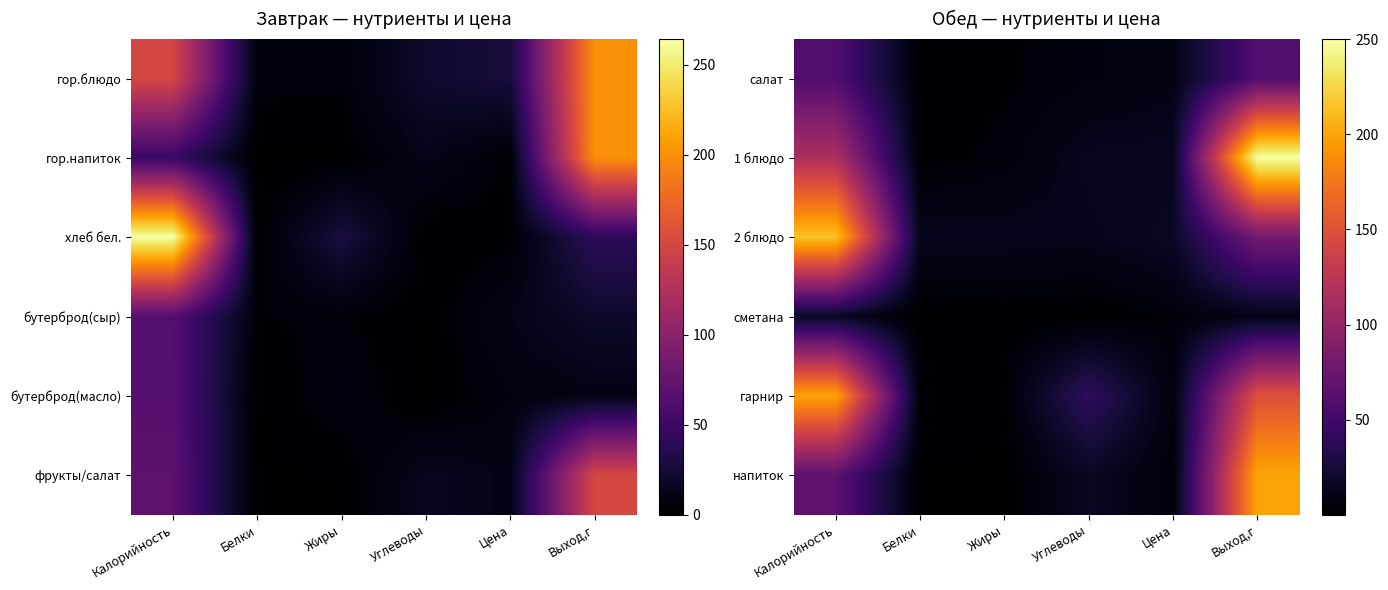

Reading right to left, extract all data points from this chart.

салат: Выход,г=60.0	Цена=9.4	Углеводы=6.5	Жиры=3.1	Белки=1.2	Калорийность=59.1
1 блюдо: Выход,г=250.0	Цена=14.5	Углеводы=13.7	Жиры=5.2	Белки=2.0	Калорийность=115.5
2 блюдо: Выход,г=80.0	Цена=17.0	Углеводы=12.2	Жиры=12.7	Белки=13.0	Калорийность=214.9
сметана: Выход,г=10.0	Цена=5.0	Углеводы=0.4	Жиры=1.5	Белки=0.3	Калорийность=16.2
гарнир: Выход,г=150.0	Цена=6.0	Углеводы=40.0	Жиры=2.7	Белки=3.8	Калорийность=199.7
напиток: Выход,г=200.0	Цена=4.6	Углеводы=15.9	Жиры=0.2	Белки=0.2	Калорийность=66.7